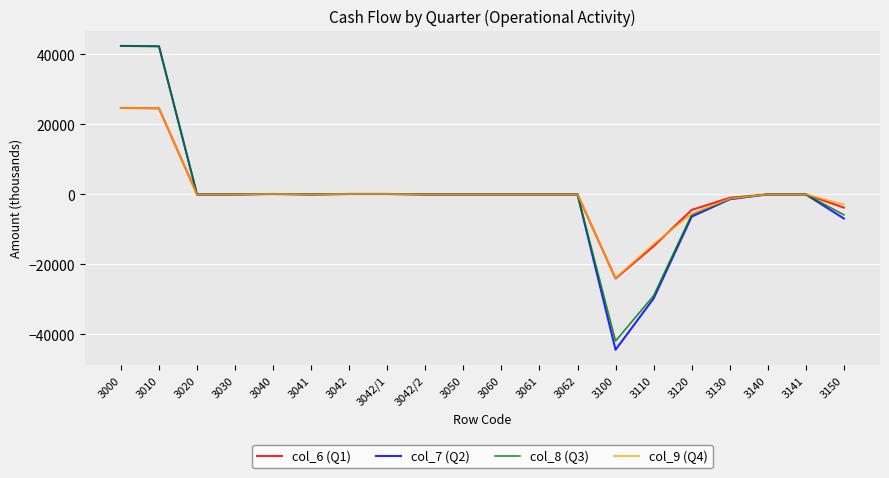

Does the chart have visible grid lines?

Yes